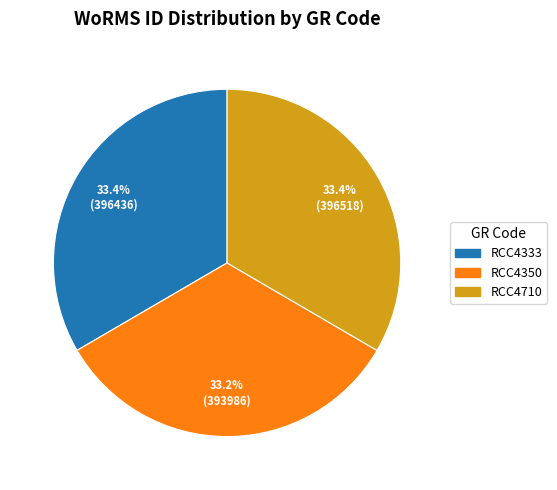

To the nearest percent, what portion does RCC4350 represent?

33%